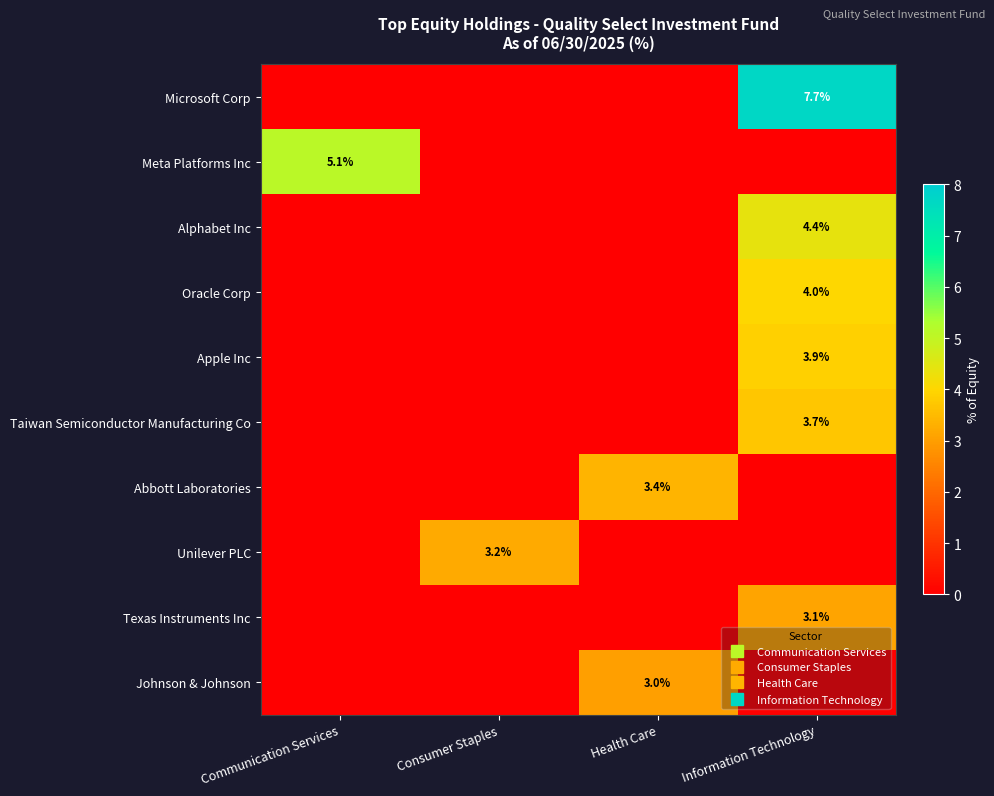

True or false: Texas Instruments Inc has a value of 1.6 at Communication Services.

False